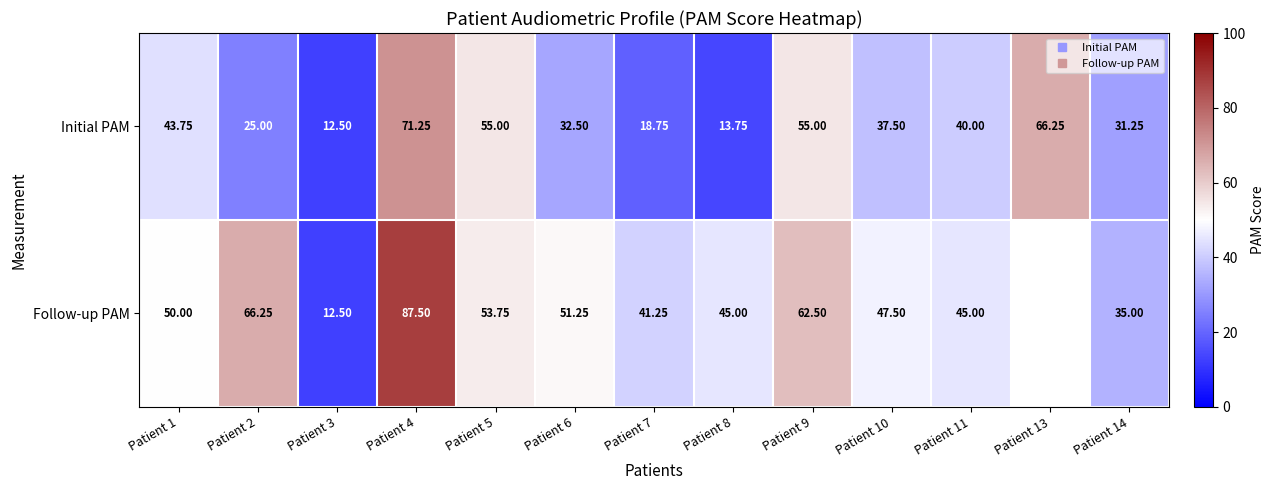

Which series changed the most between Patient 8 and Patient 11?

Initial PAM